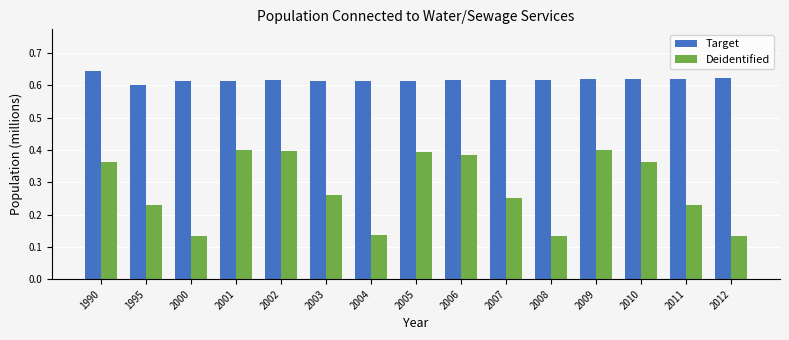

Which series changed the most between 1995 and 2002?

Deidentified